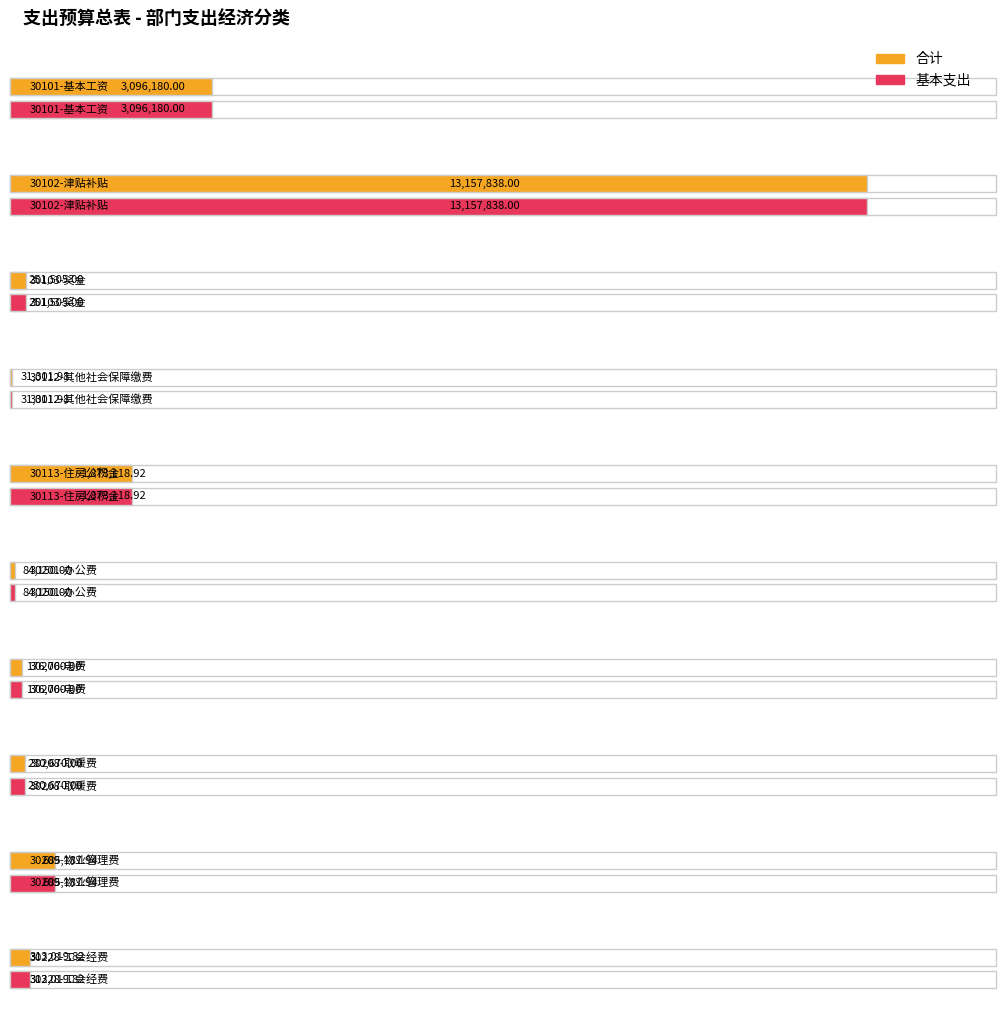

Is the value of 基本支出 at 30208-取暖费 greater than the value of 合计 at 30206-电费?

Yes